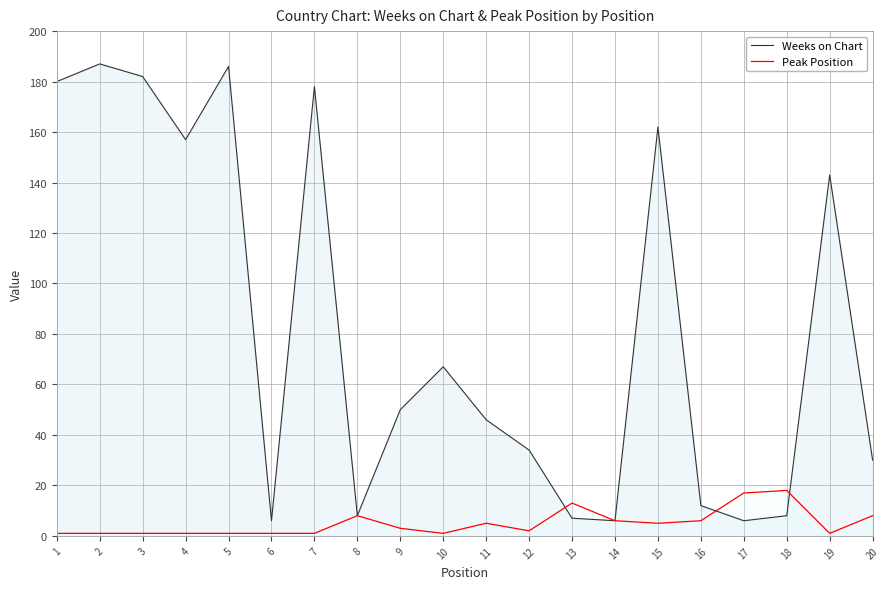

Reading left to right, list all the values displayed in this chart.

Weeks on Chart: 1=180	2=187	3=182	4=157	5=186	6=6	7=178	8=8	9=50	10=67	11=46	12=34	13=7	14=6	15=162	16=12	17=6	18=8	19=143	20=30
Peak Position: 1=1	2=1	3=1	4=1	5=1	6=1	7=1	8=8	9=3	10=1	11=5	12=2	13=13	14=6	15=5	16=6	17=17	18=18	19=1	20=8